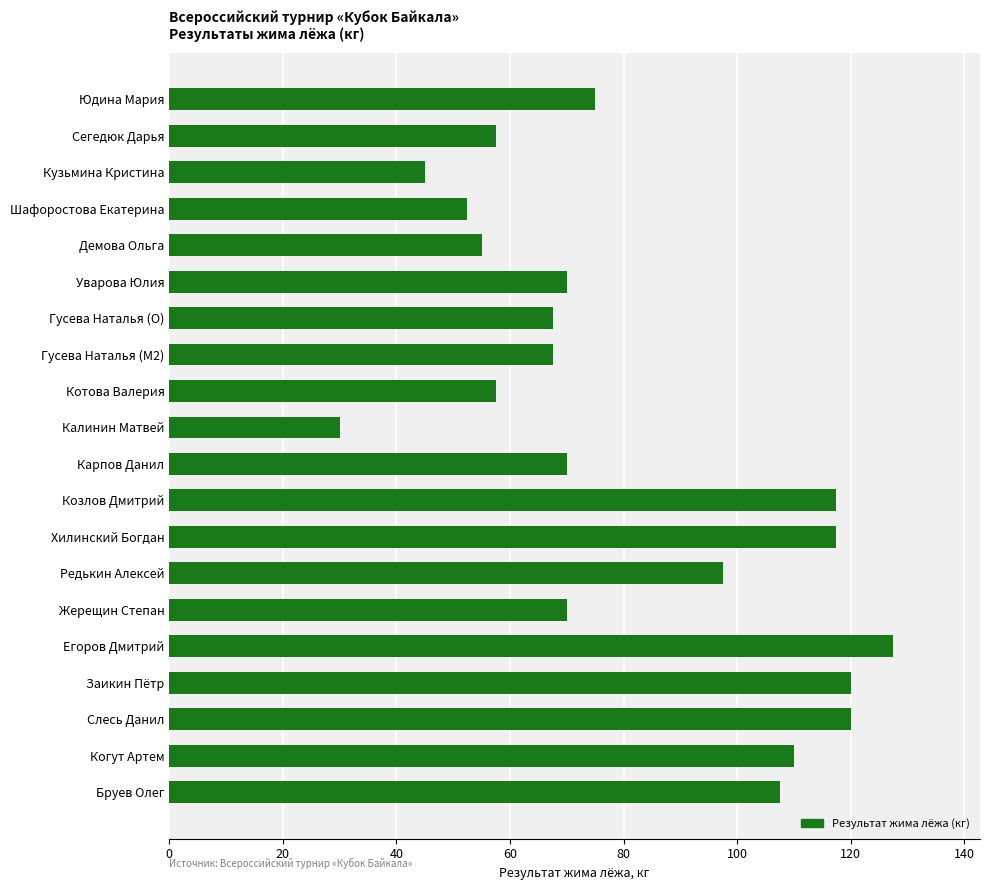

Reading bottom to top, extract all data points from this chart.

Бруев Олег=107.5	Когут Артем=110.0	Слесь Данил=120.0	Заикин Пётр=120.0	Егоров Дмитрий=127.5	Жерещин Степан=70.0	Редькин Алексей=97.5	Хилинский Богдан=117.5	Козлов Дмитрий=117.5	Карпов Данил=70.0	Калинин Матвей=30.0	Котова Валерия=57.5	Гусева Наталья (M2)=67.5	Гусева Наталья (O)=67.5	Уварова Юлия=70.0	Демова Ольга=55.0	Шафоростова Екатерина=52.5	Кузьмина Кристина=45.0	Сегедюк Дарья=57.5	Юдина Мария=75.0